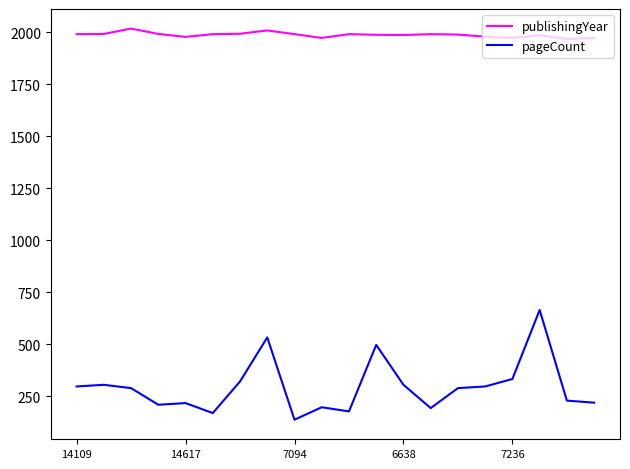

True or false: publishingYear and pageCount intersect in this chart.

False